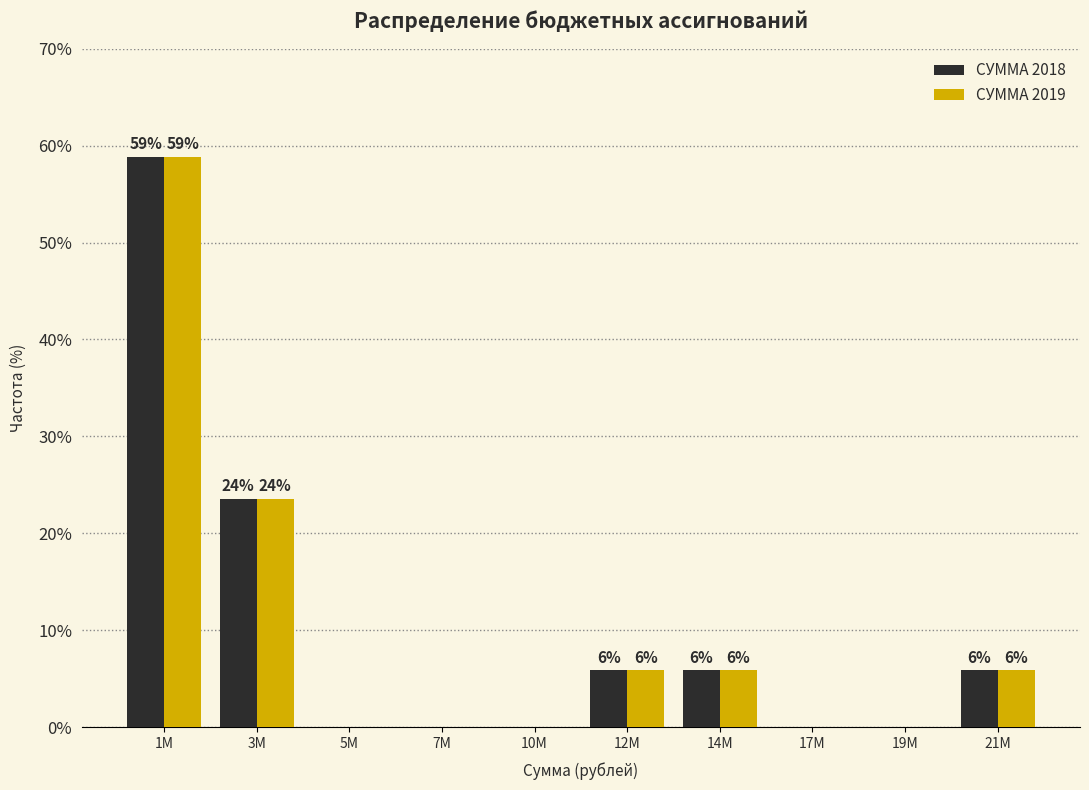

How many groups of bars are there?

10